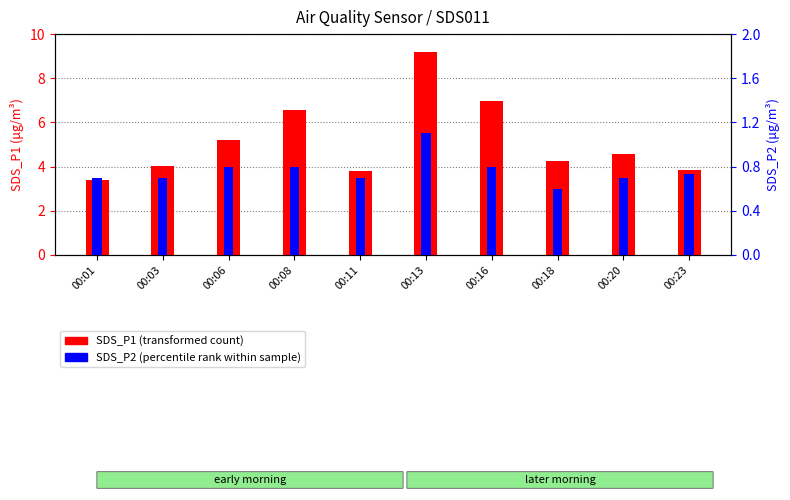

What is the greatest value displayed?

9.2